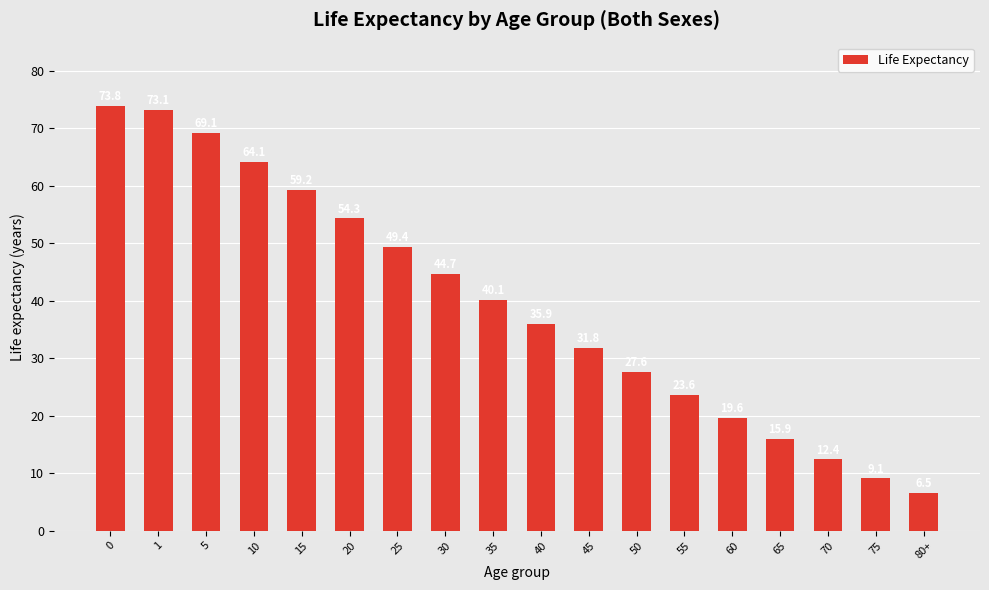

Rank the categories by value from highest to lowest.

0, 1, 5, 10, 15, 20, 25, 30, 35, 40, 45, 50, 55, 60, 65, 70, 75, 80+